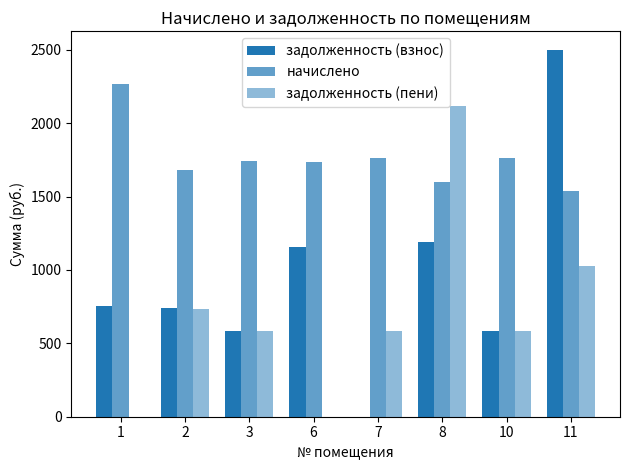

At which label does задолженность (пени) reach its minimum?

1